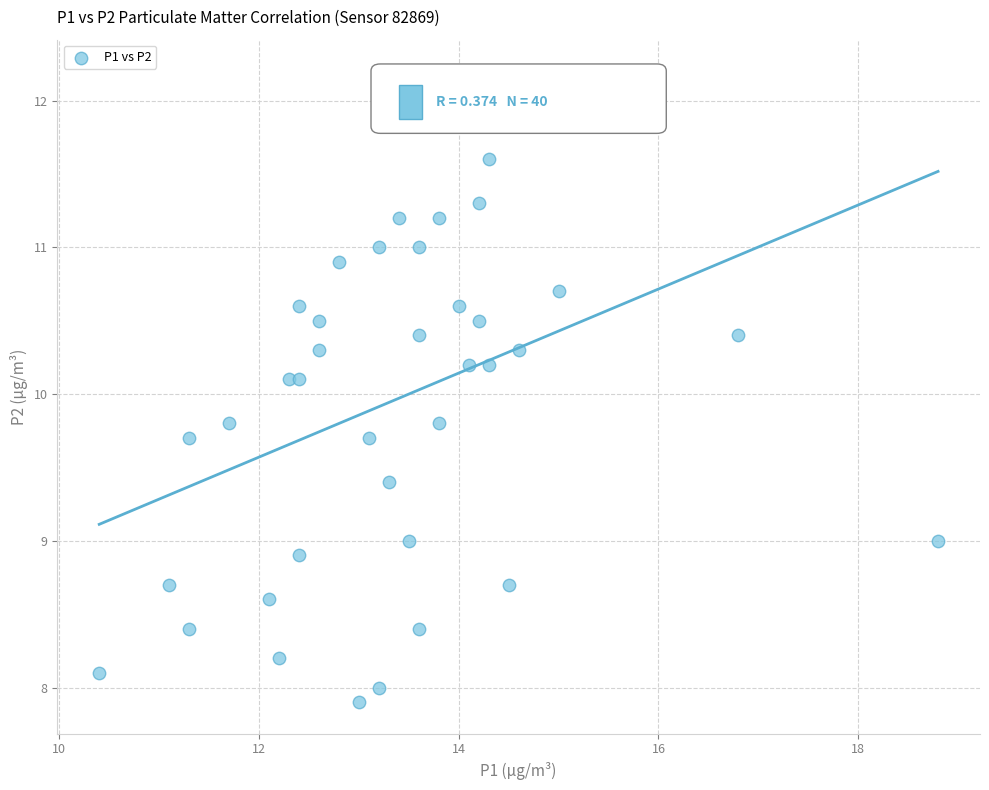

What is the range of X values (max minus min)?

8.4